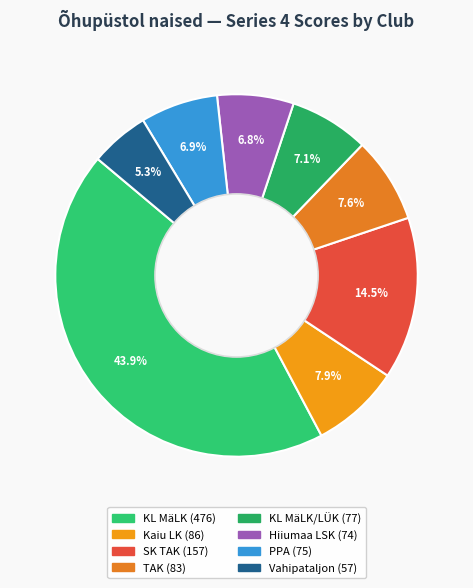

Which category has the biggest portion of the pie?

KL MäLK